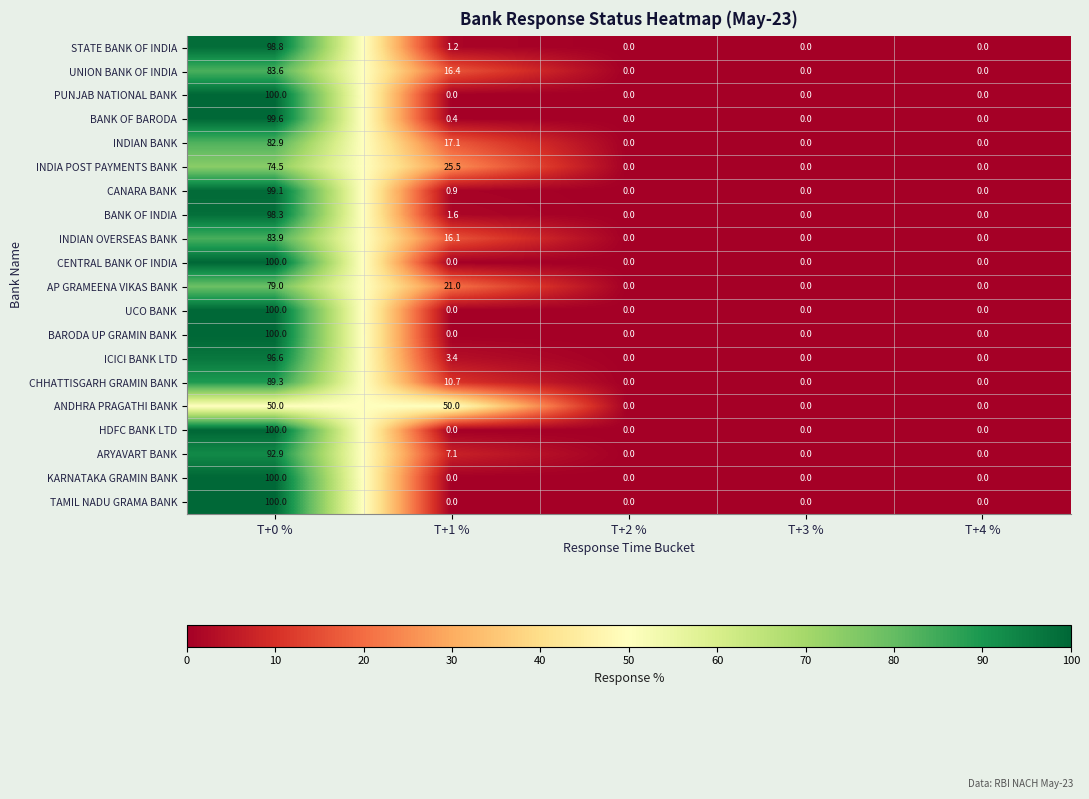

What is the highest value of the KARNATAKA GRAMIN BANK series?

100.0